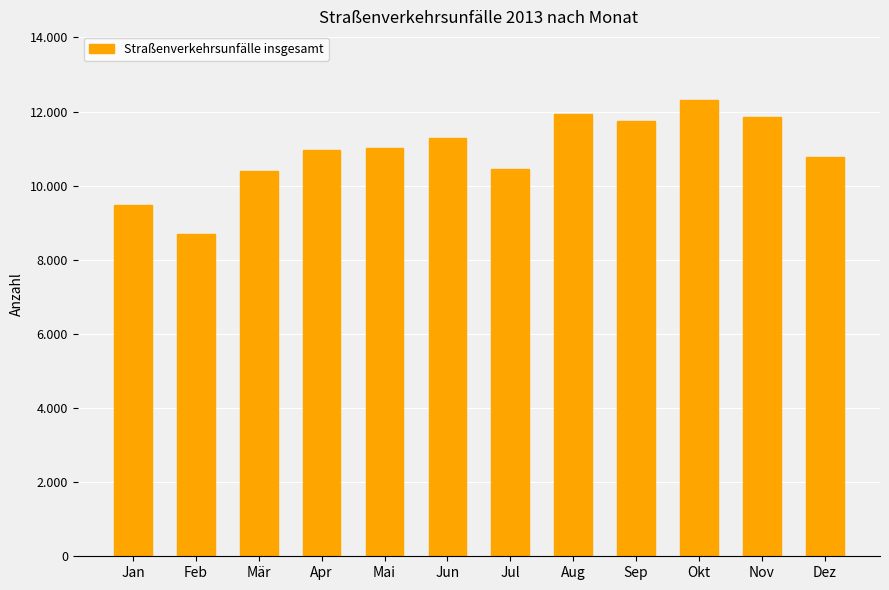

Which has a higher value, Jul or Jan?

Jul